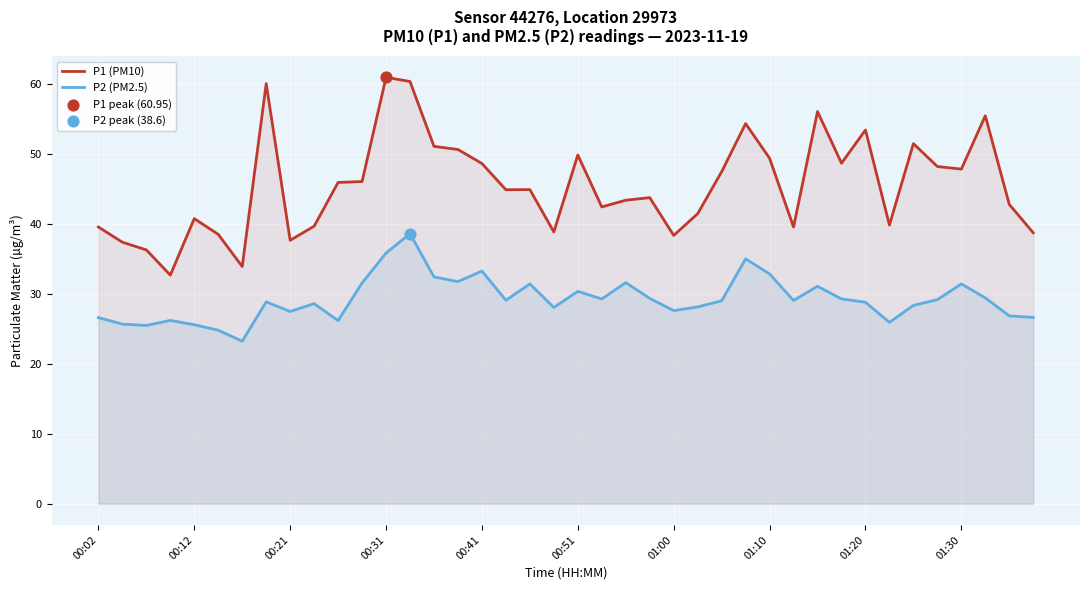

At how many categories does at least one series exceed 60?

3